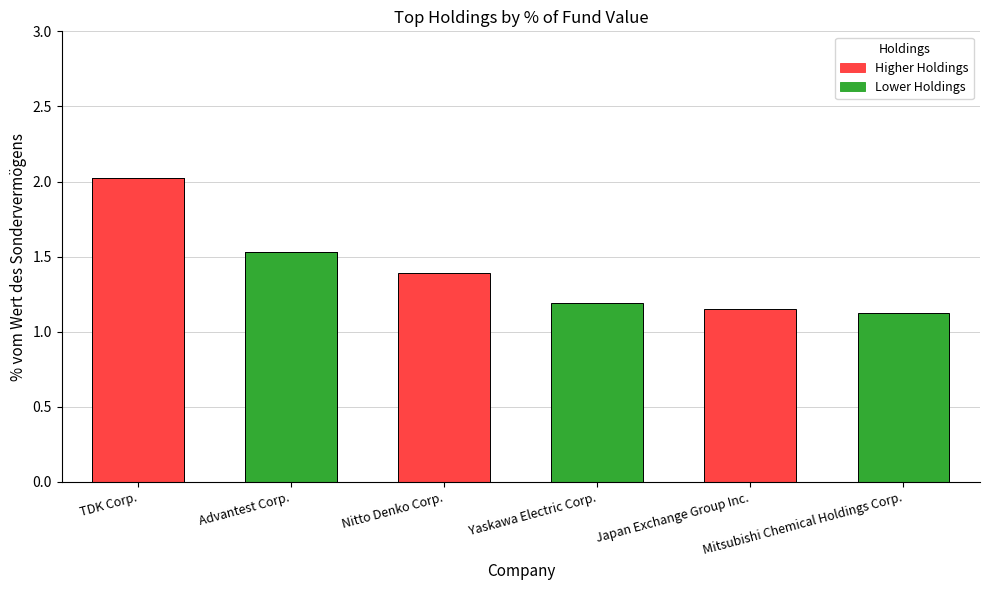

What is the sum of the values at Yaskawa Electric Corp. and TDK Corp.?

3.2